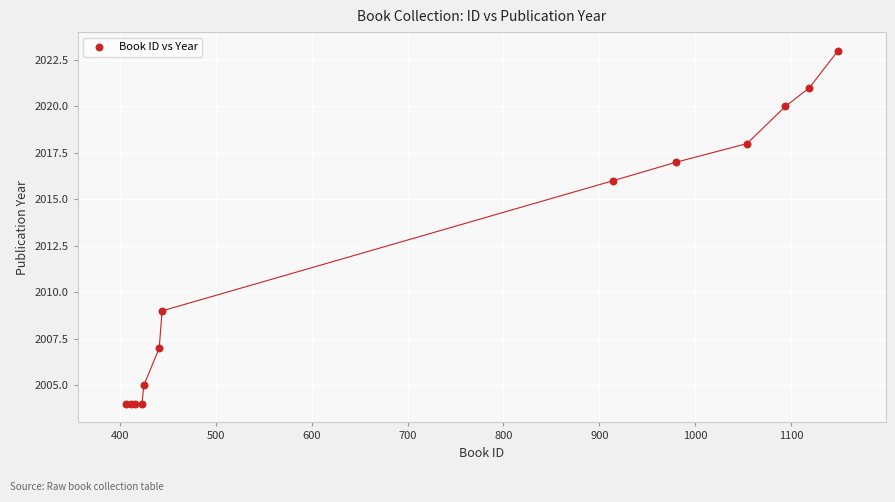

What Y value in the scatter plot is closest to 2013?

2016